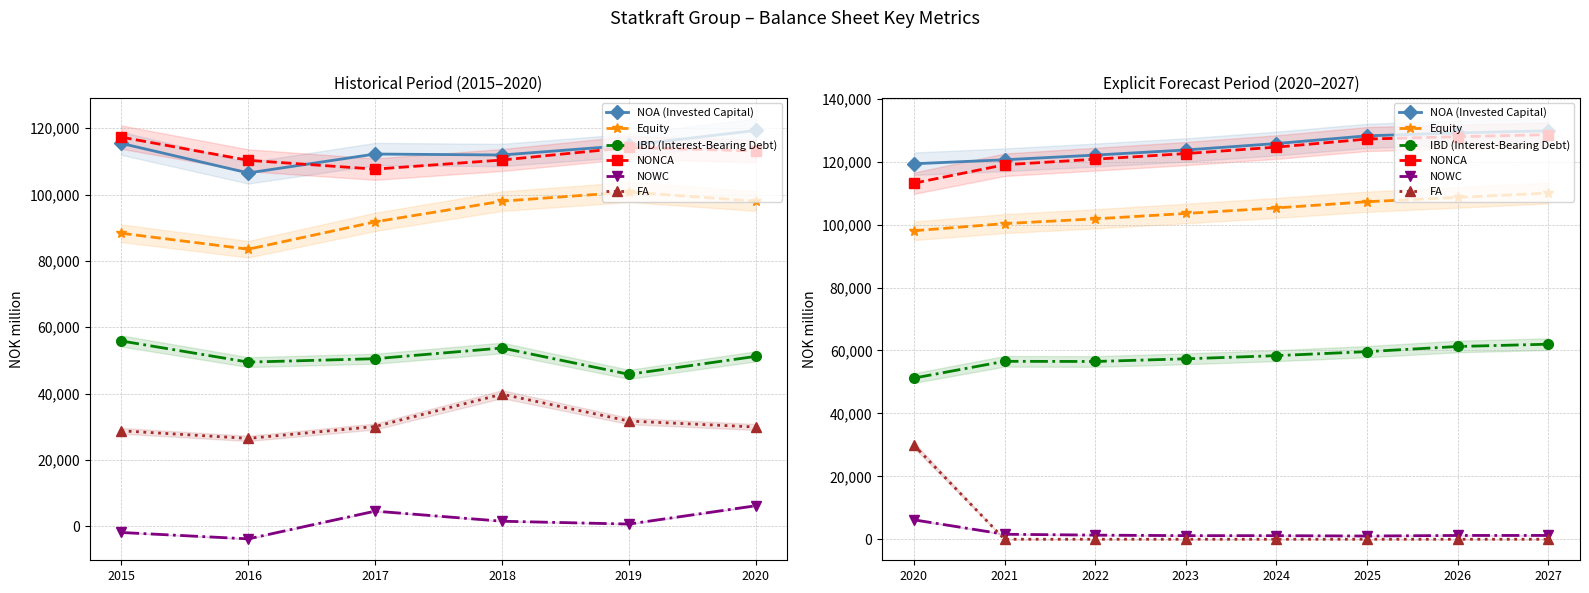

True or false: IBD (Interest-Bearing Debt) and FA intersect in this chart.

False